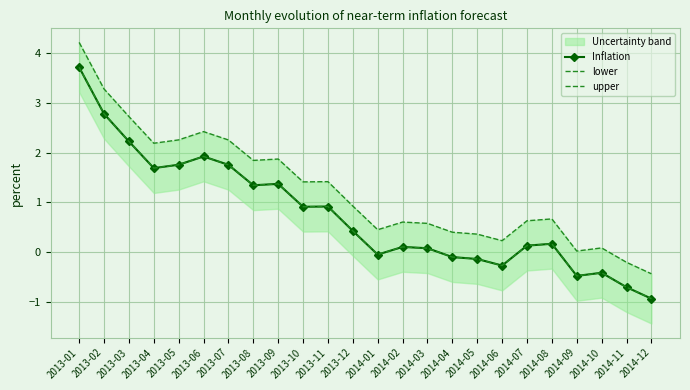

At 2013-01, list the series in order from largest to smallest.

upper, Inflation, lower